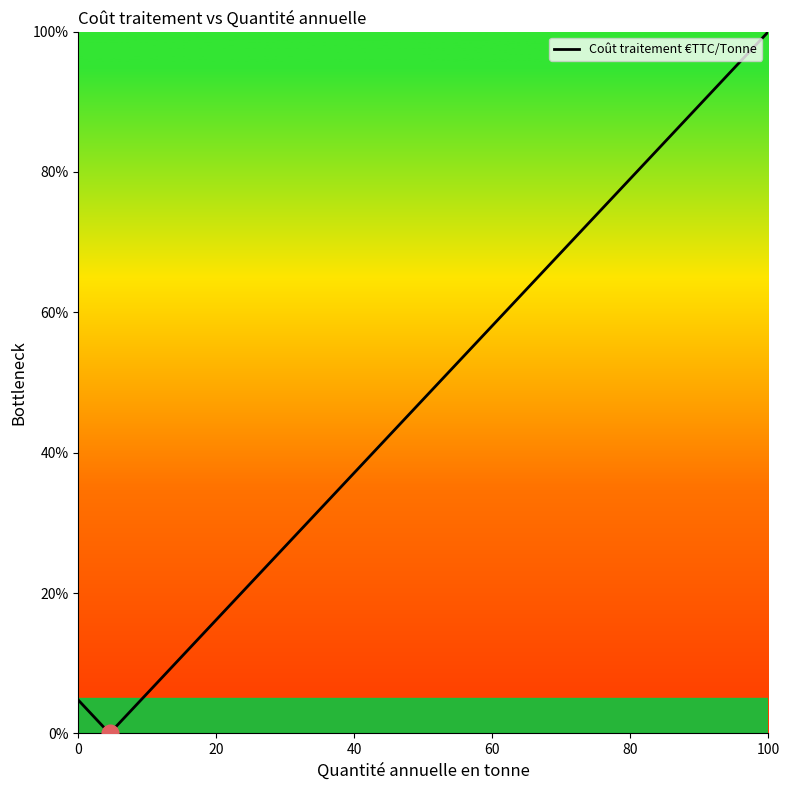

What is the greatest value displayed?

100.0